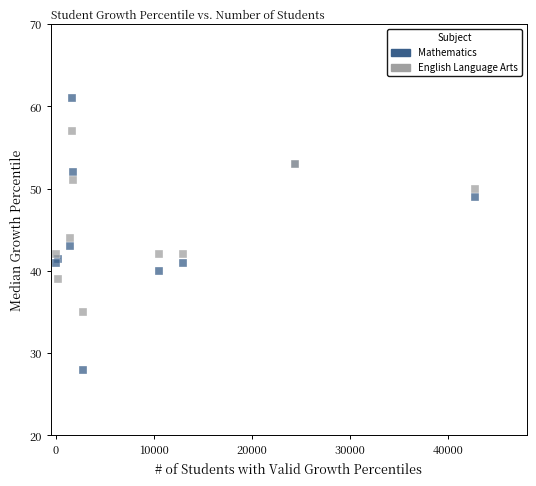

Which series reaches the minimum Y coordinate?

Mathematics